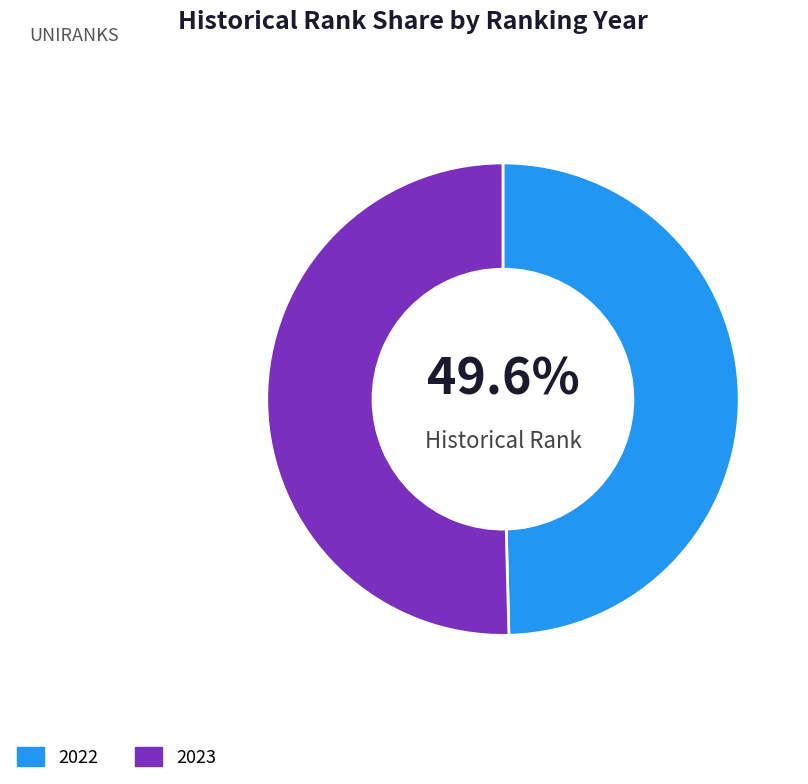

To the nearest percent, what portion does 2022 represent?

50%